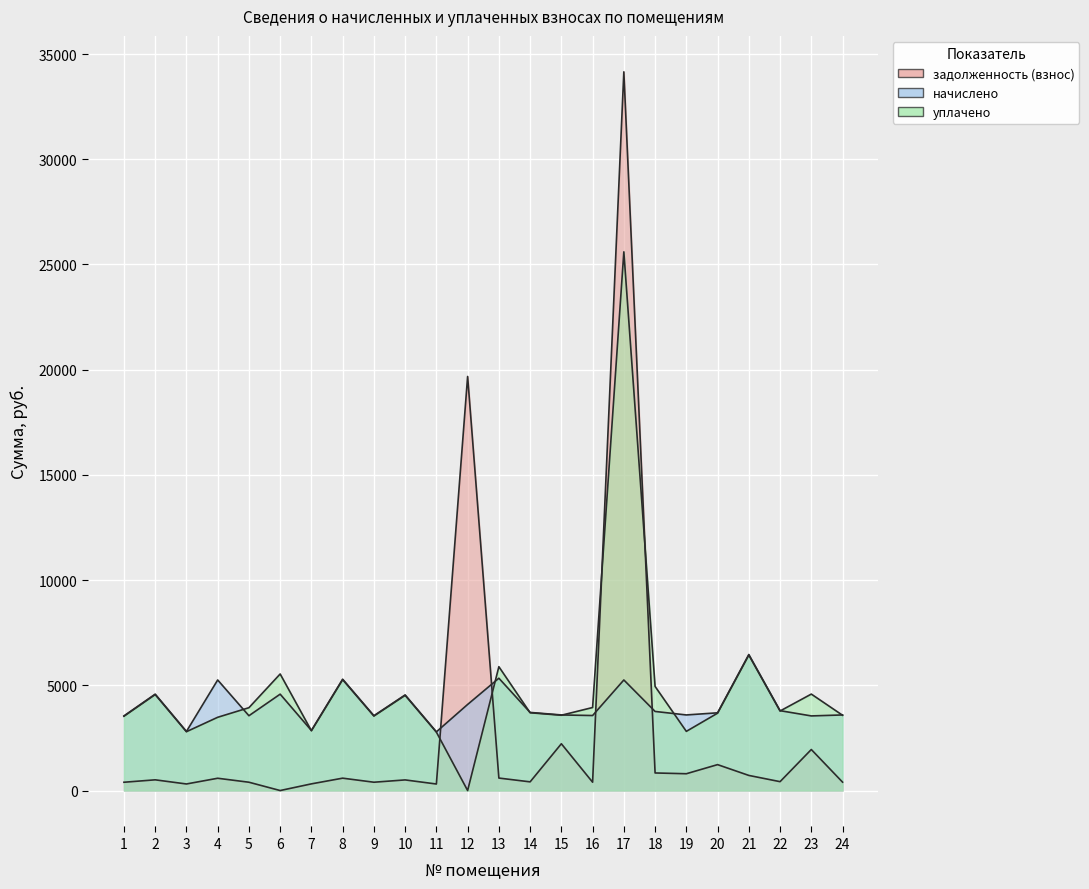

True or false: начислено and уплачено intersect in this chart.

True